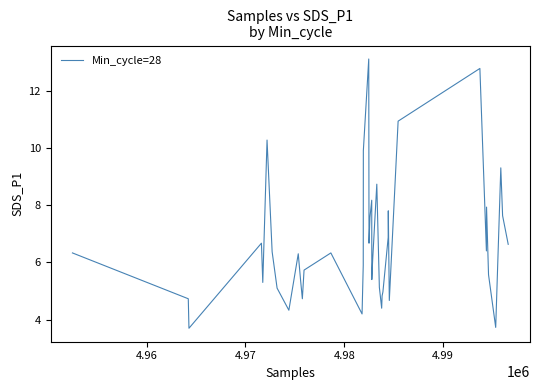

What is the smallest value displayed?

3.7